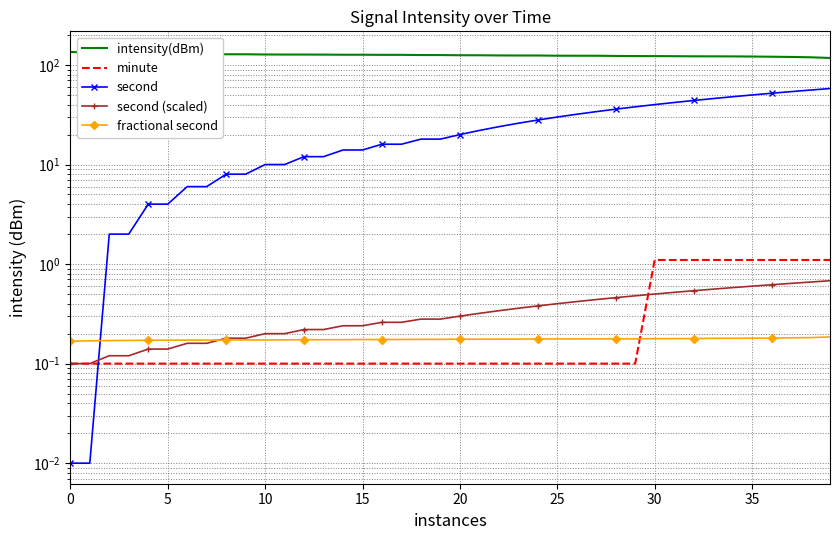

What are all the series names shown in the legend?

intensity(dBm), minute, second, second (scaled), fractional second